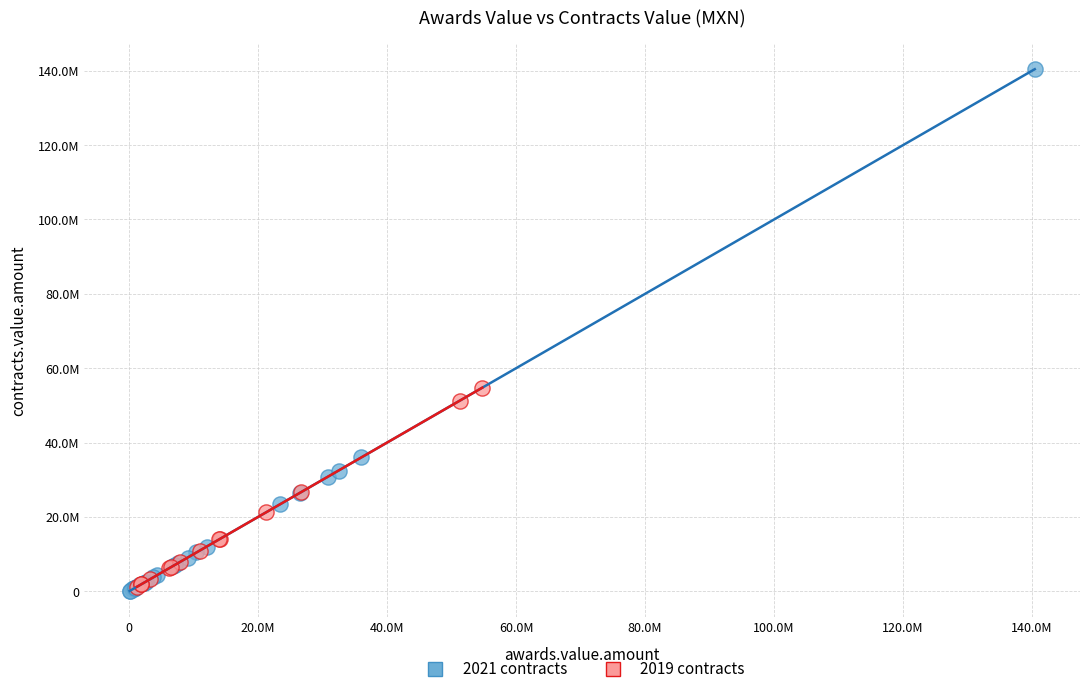

Which series has the widest spread of Y values?

2021 contracts